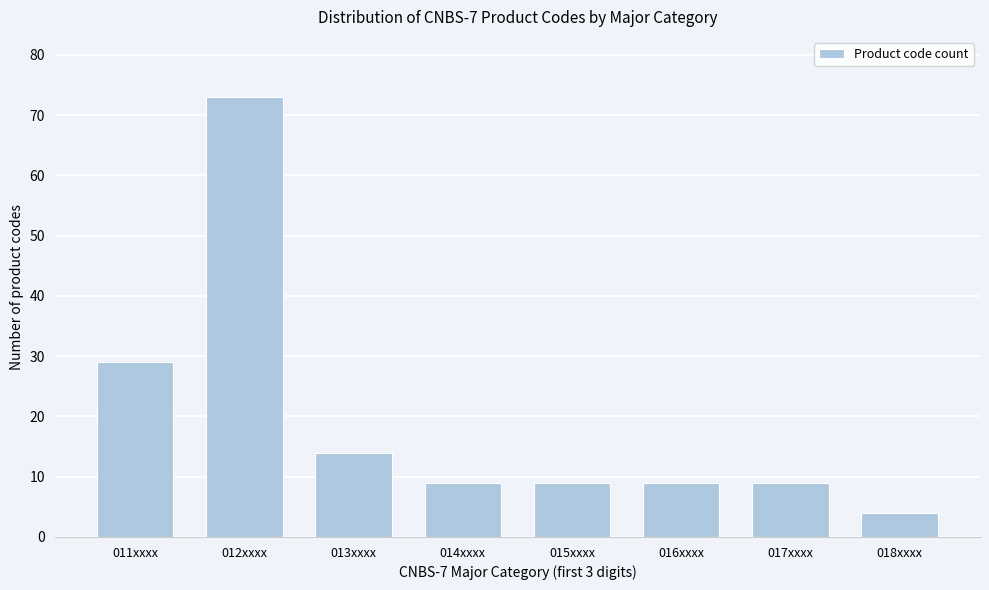

Reading right to left, extract all data points from this chart.

018xxxx=4	017xxxx=9	016xxxx=9	015xxxx=9	014xxxx=9	013xxxx=14	012xxxx=73	011xxxx=29